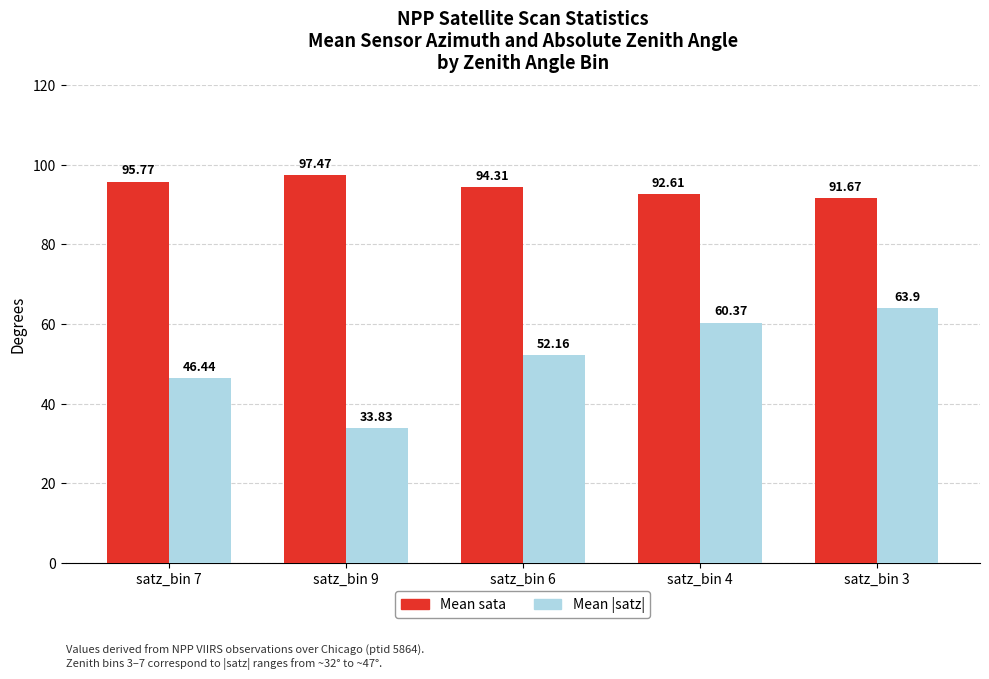

List the series in order of their overall mean, highest first.

Mean sata, Mean |satz|